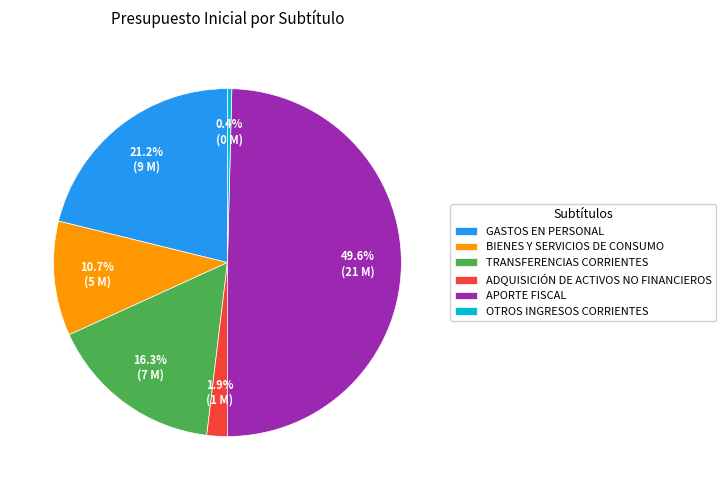

Is it true that TRANSFERENCIAS CORRIENTES is 16% of the pie?

True